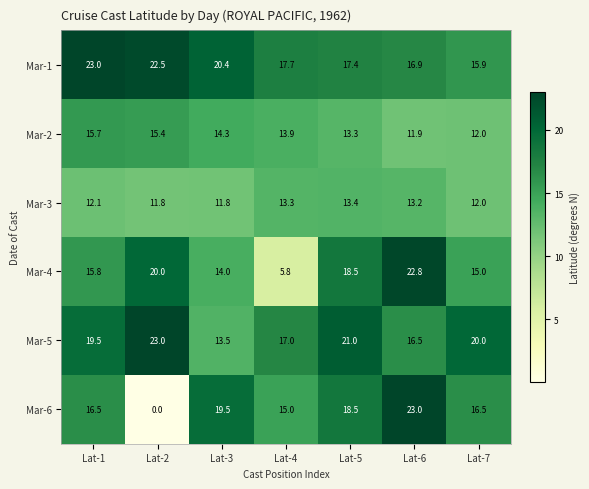

How many data points does each series have?

7